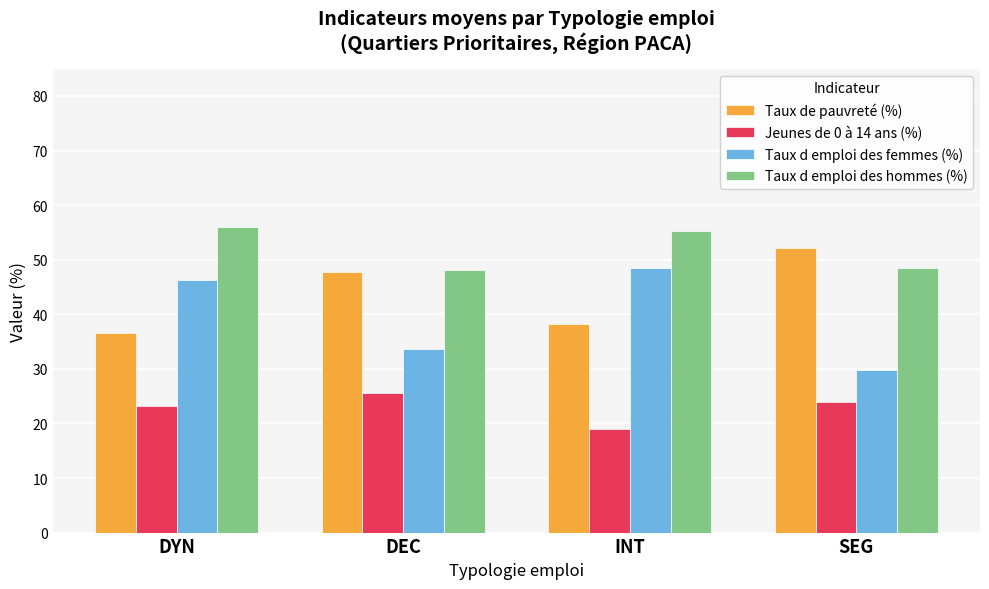

Count the number of categories in the chart.

4